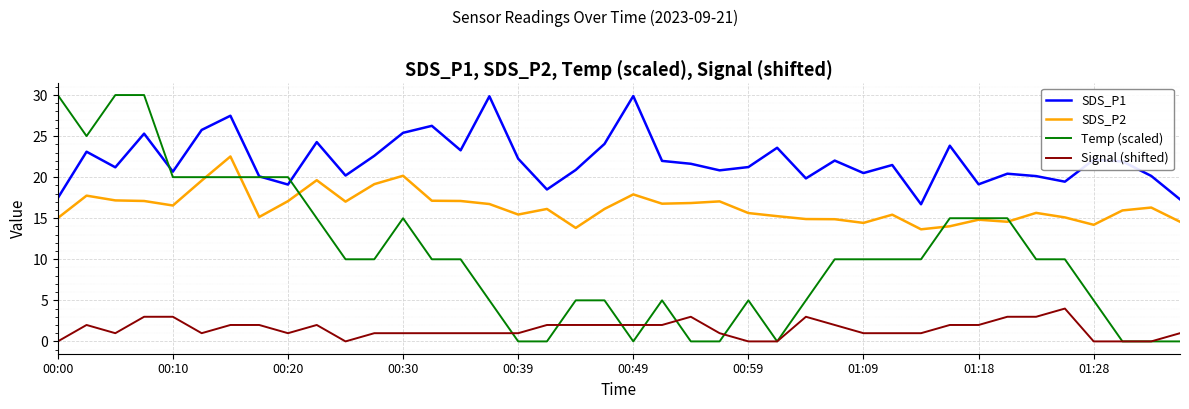

Which series has the largest total across all categories?

SDS_P1